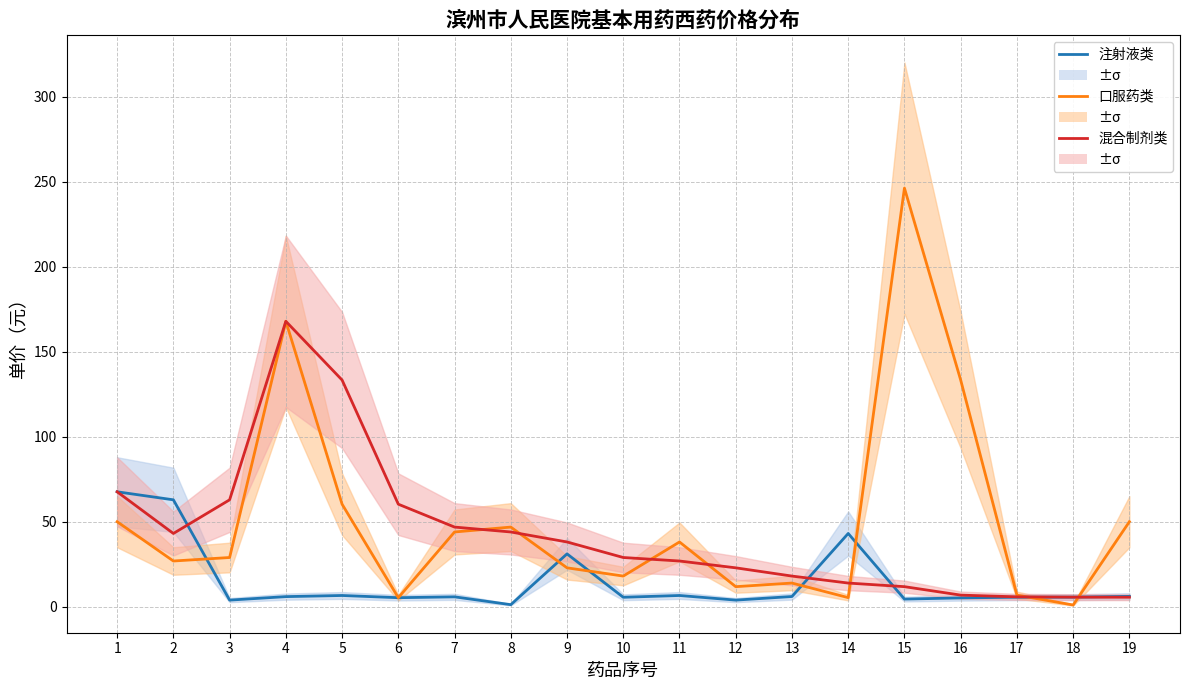

Between which two adjacent categories do 注射液类 and 口服药类 first intersect?

2 and 3